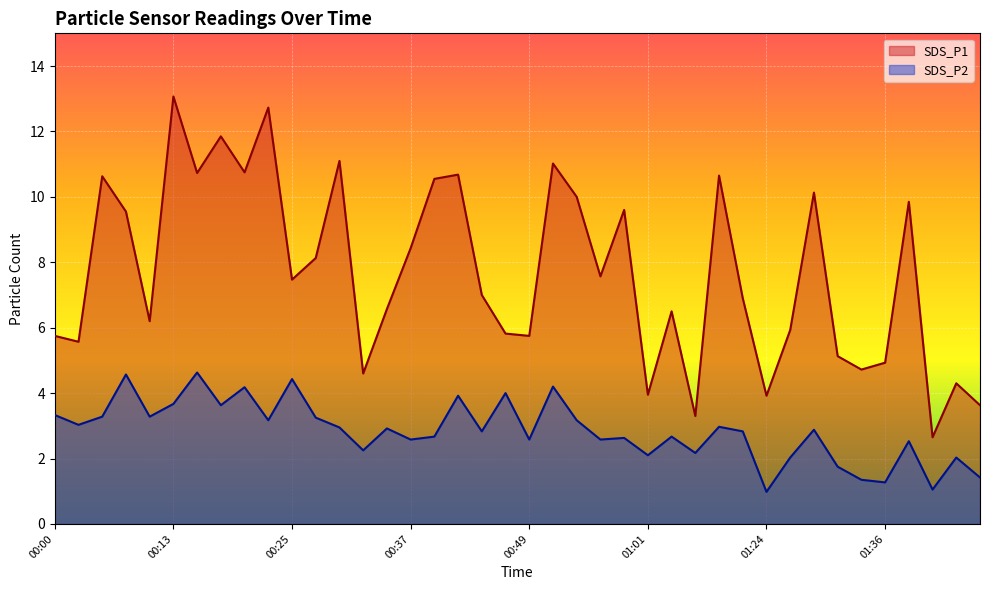

Where is the first local maximum for SDS_P2?

00:08